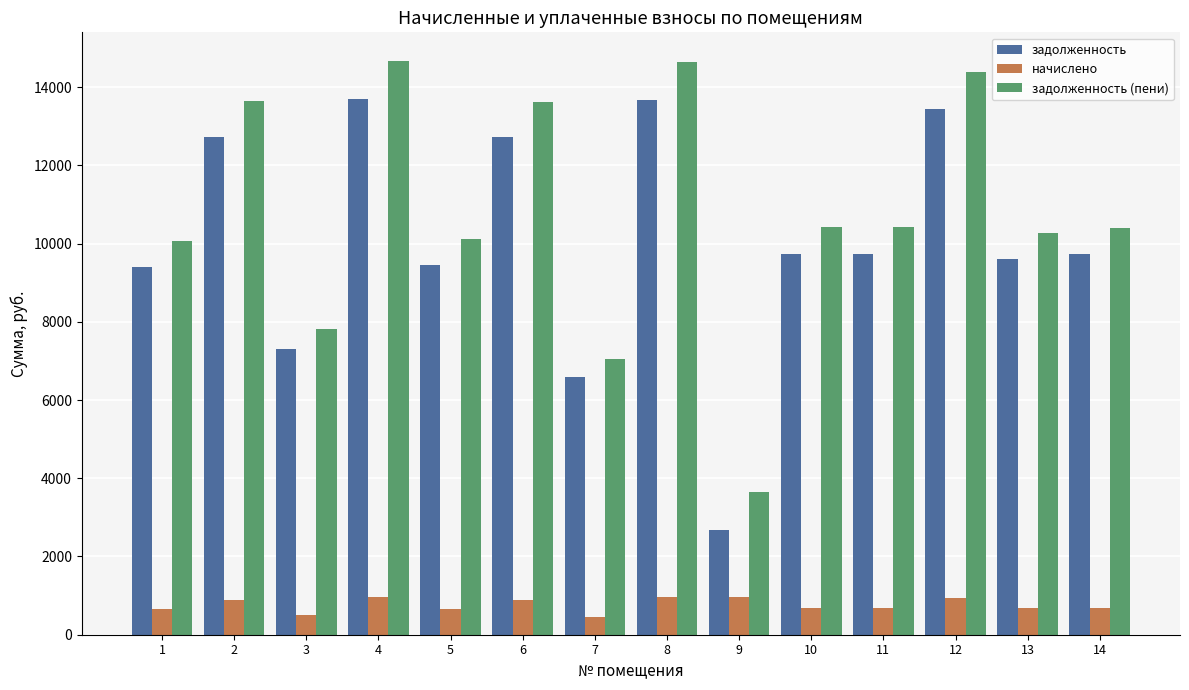

True or false: задолженность has a value of 9406.8 at 1.

True